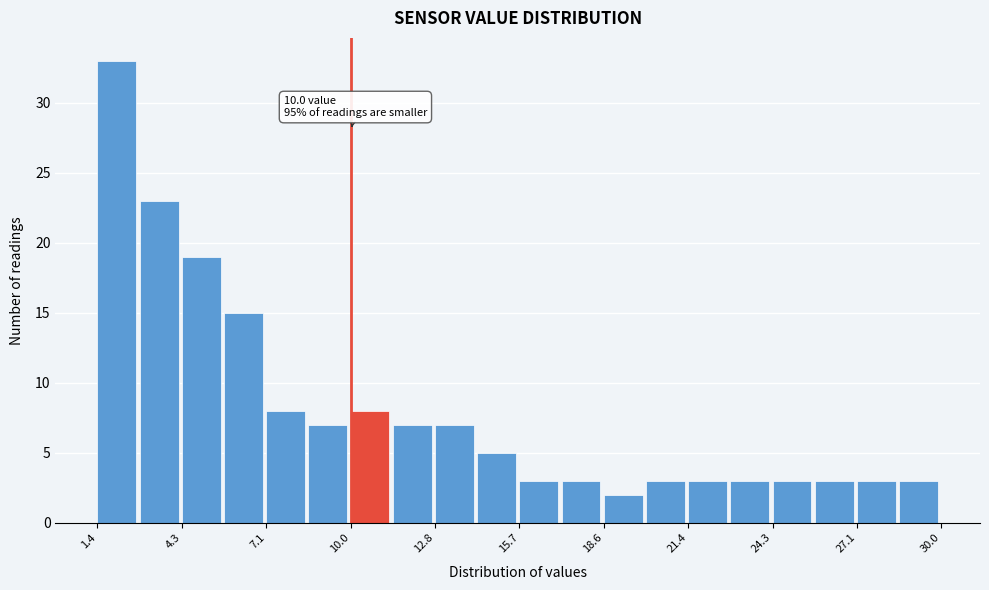

Read against the x-axis, roughly where is the centre of the tallest bar?

2.0